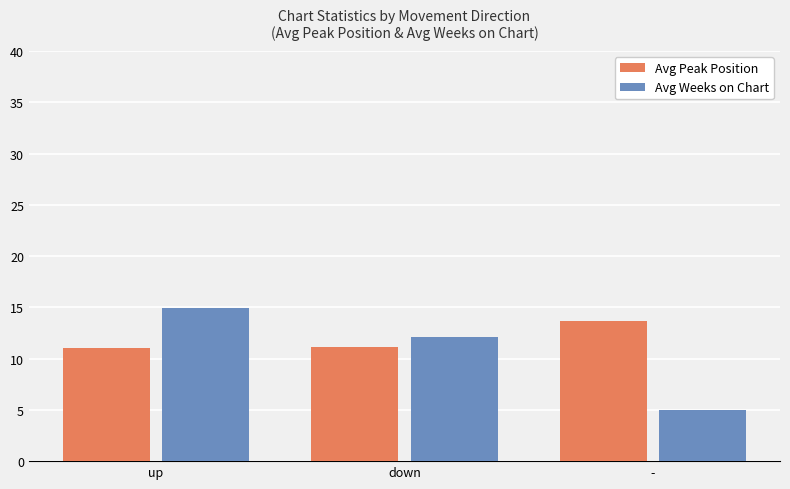

What is the value of the Avg Weeks on Chart bar at the 1st from the left?

14.9